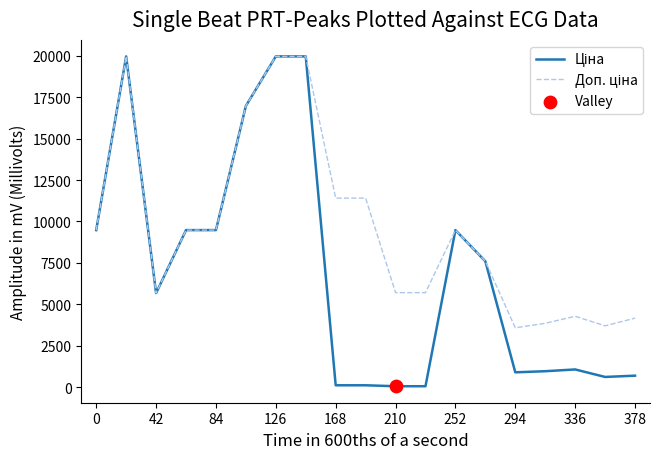

At how many categories does at least one series exceed 8120?

10